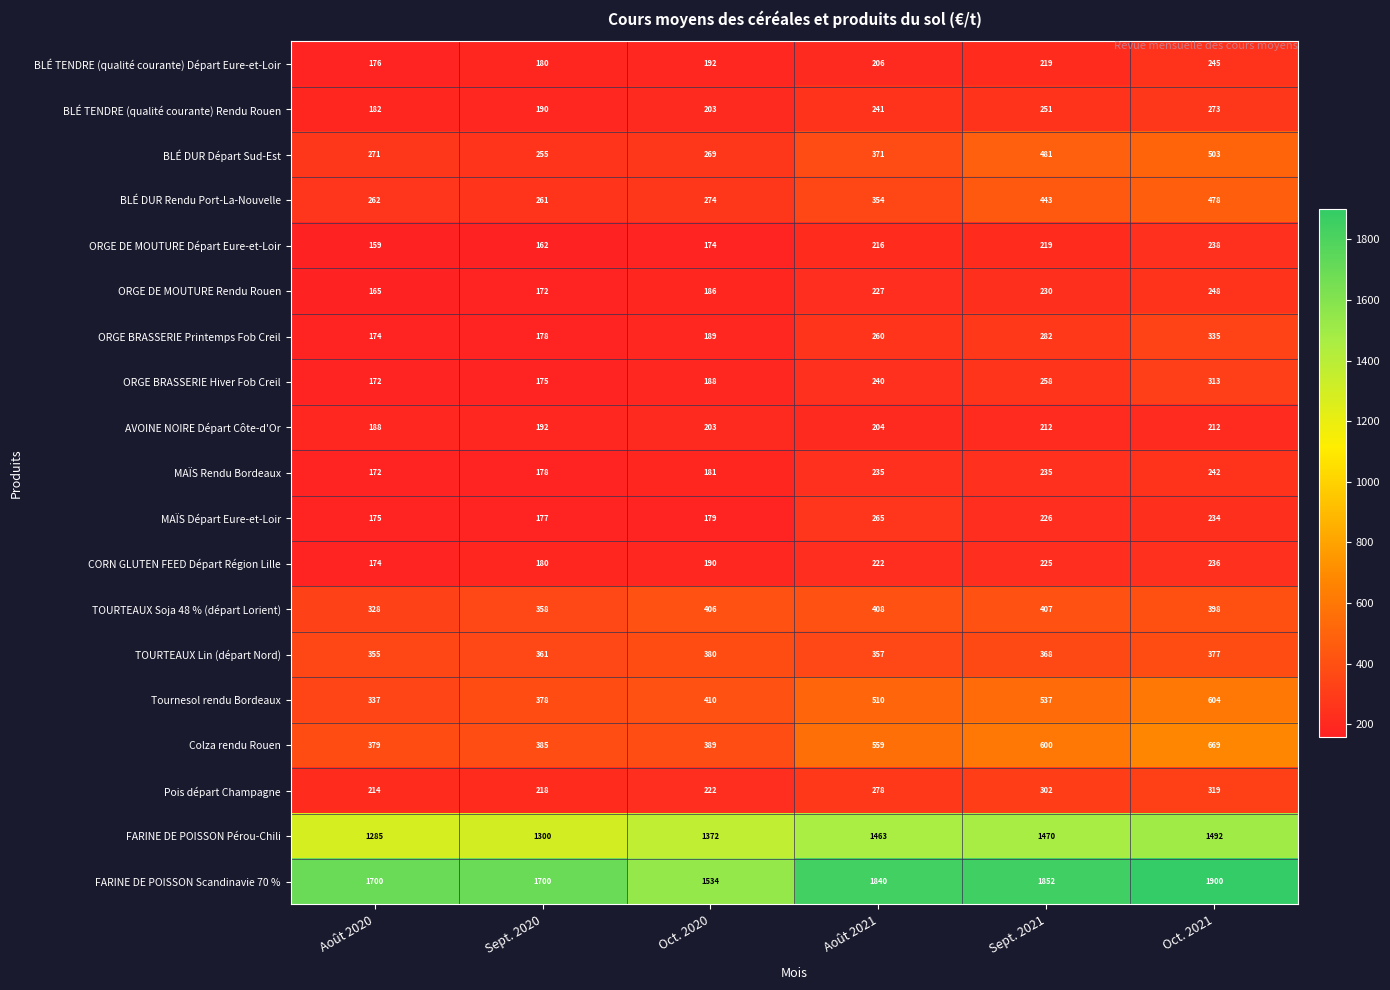

Is it true that BLÉ DUR Départ Sud-Est equals 242 at Sept. 2021?

False